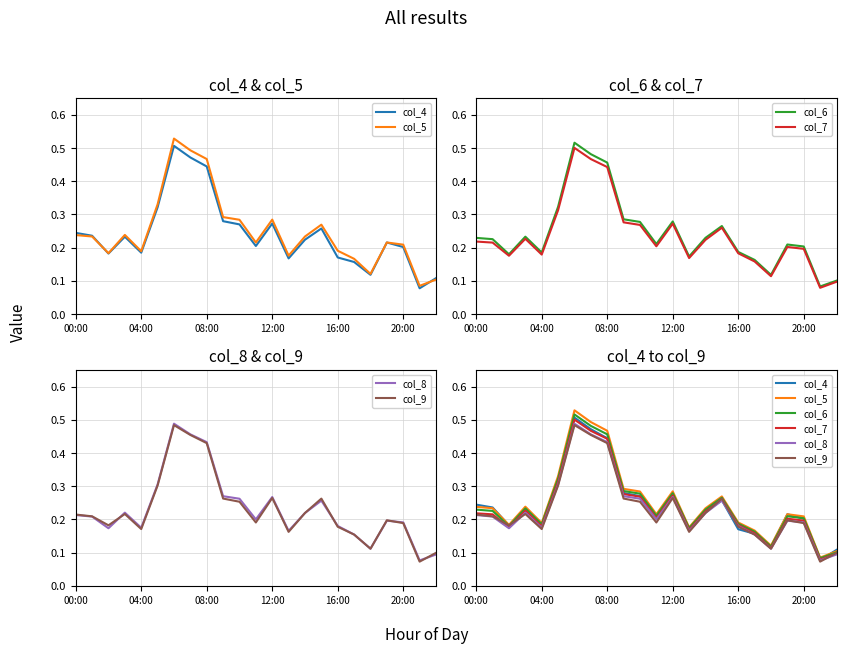

Which category has the lowest value in the col_9 series?

21